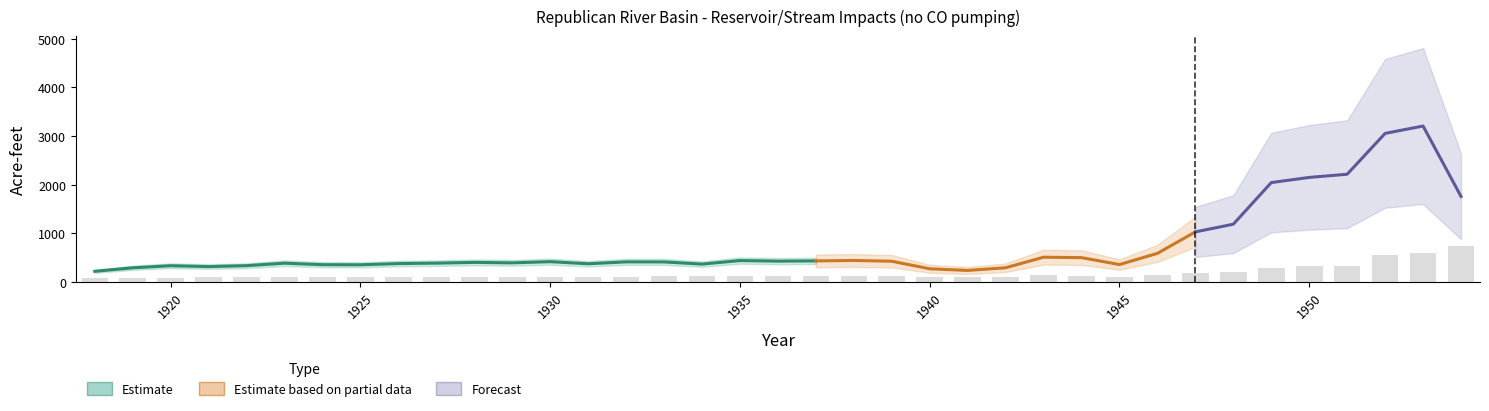

At how many categories does at least one series exceed 84?

37